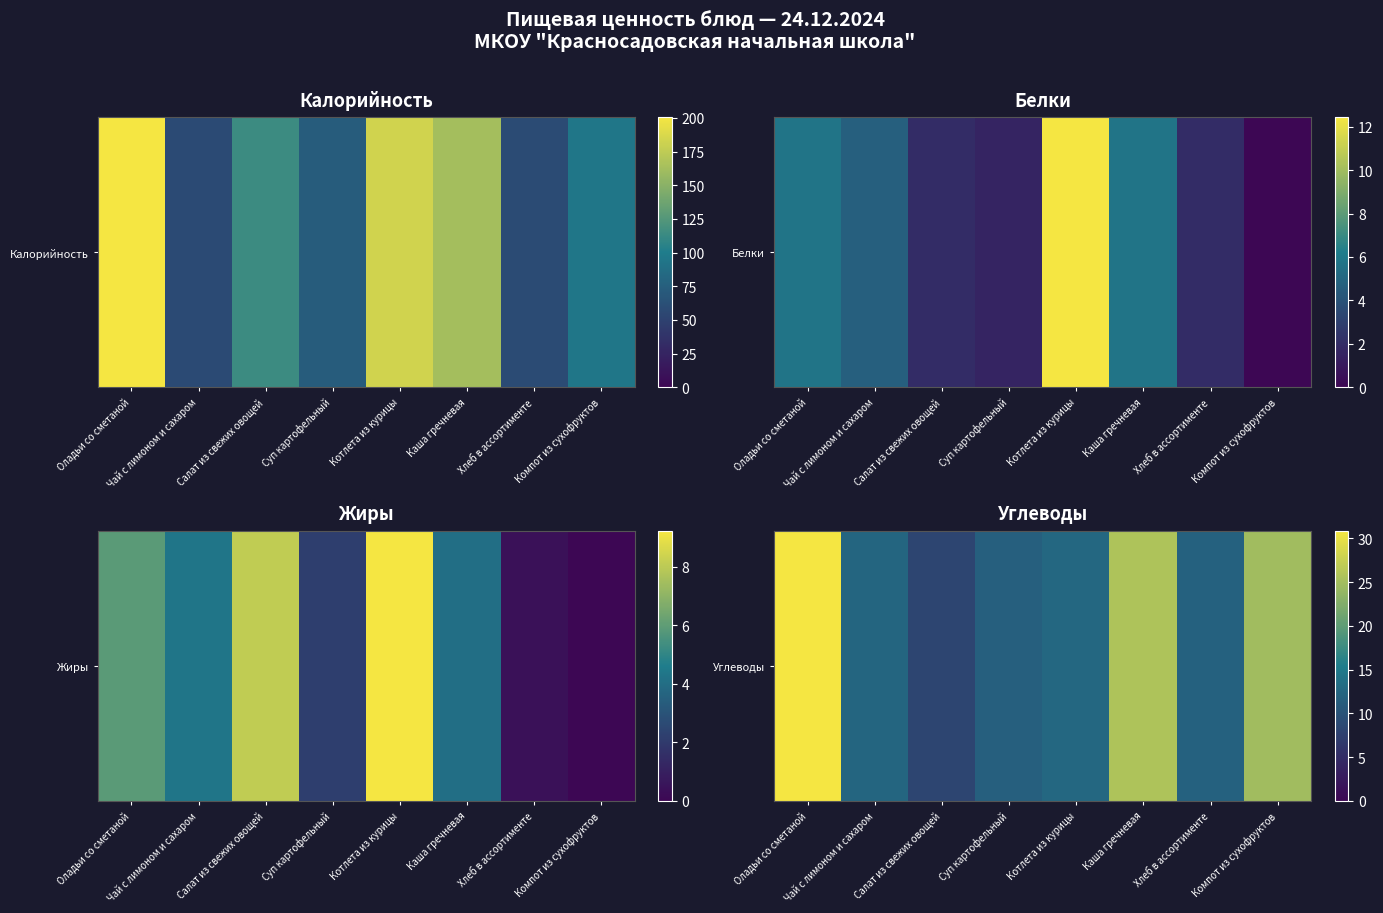

True or false: the data shows 8.3 at Салат из свежих овощей.

True